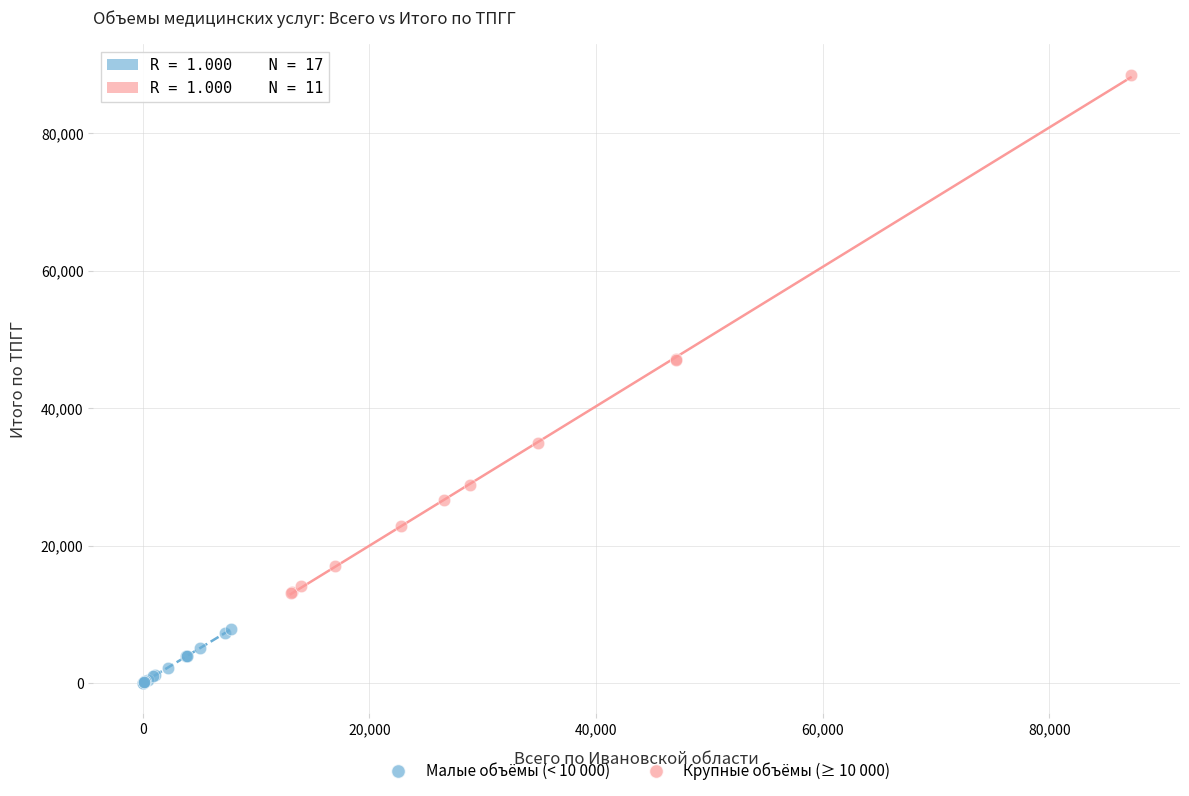

Which series has the largest Y range (max minus min)?

Крупные объёмы (≥ 10 000)